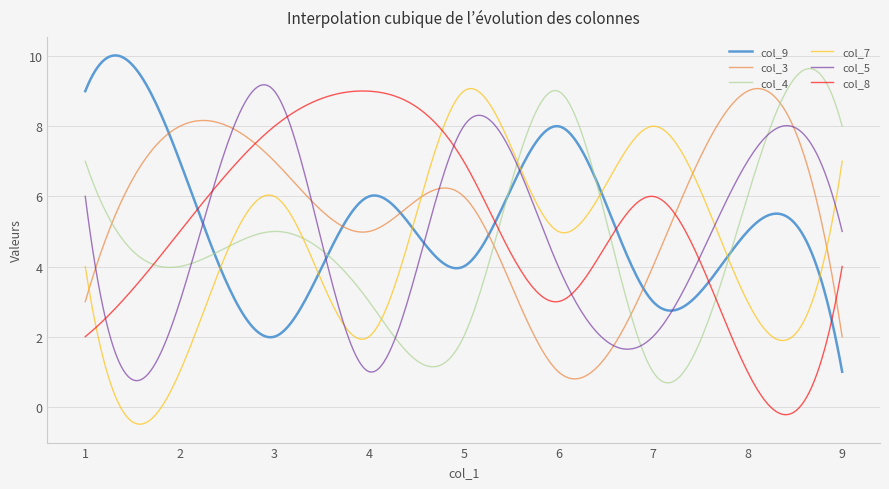

What is the greatest value displayed?

10.0